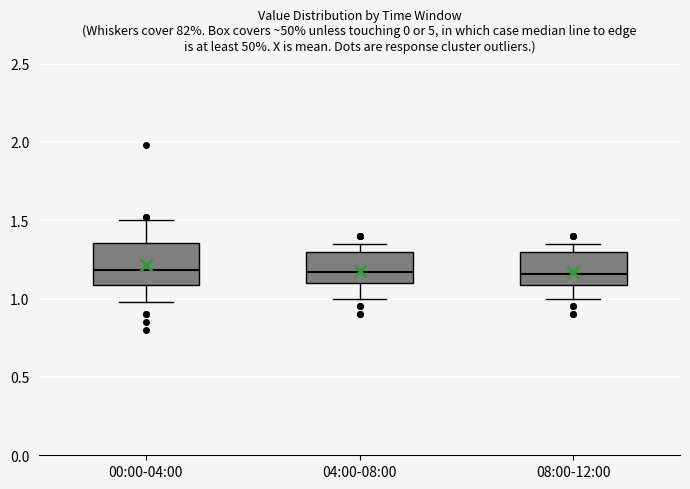

Reading left to right, transcribe this box plot: for each box, give where its median line is, the range the box spans, and where its two whiskers end, as read against the y-axis. The values are not printed on the chart, so give them approximately, as read against the axis.

00:00-04:00: median 1.20, box 1.10 to 1.35, whiskers 1.00 to 1.50
04:00-08:00: median 1.15, box 1.10 to 1.30, whiskers 1.00 to 1.35
08:00-12:00: median 1.15, box 1.10 to 1.30, whiskers 1.00 to 1.35